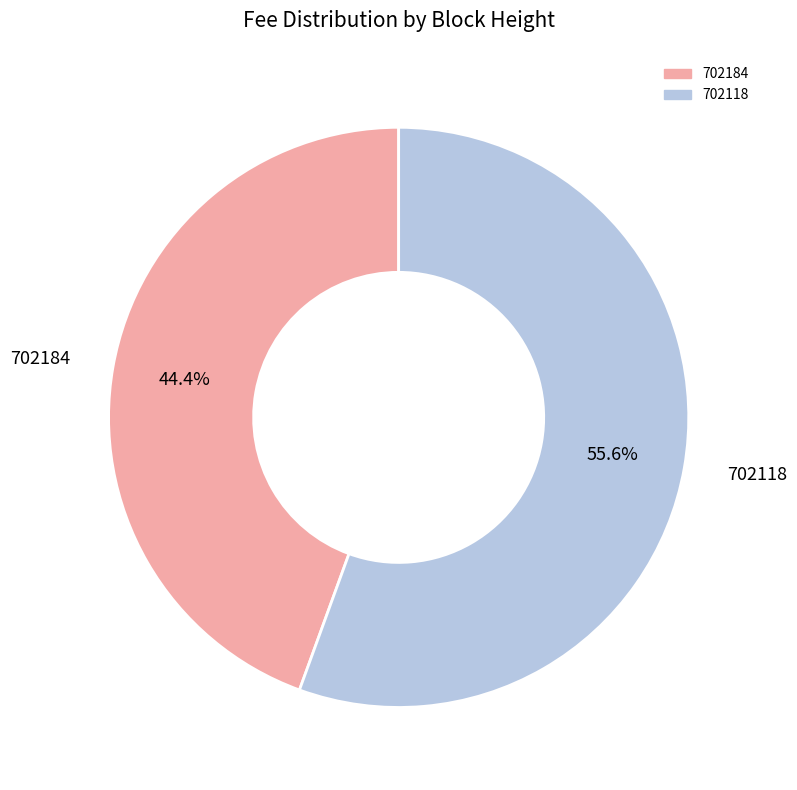

Between 702118 and 702184, which is larger?

702118